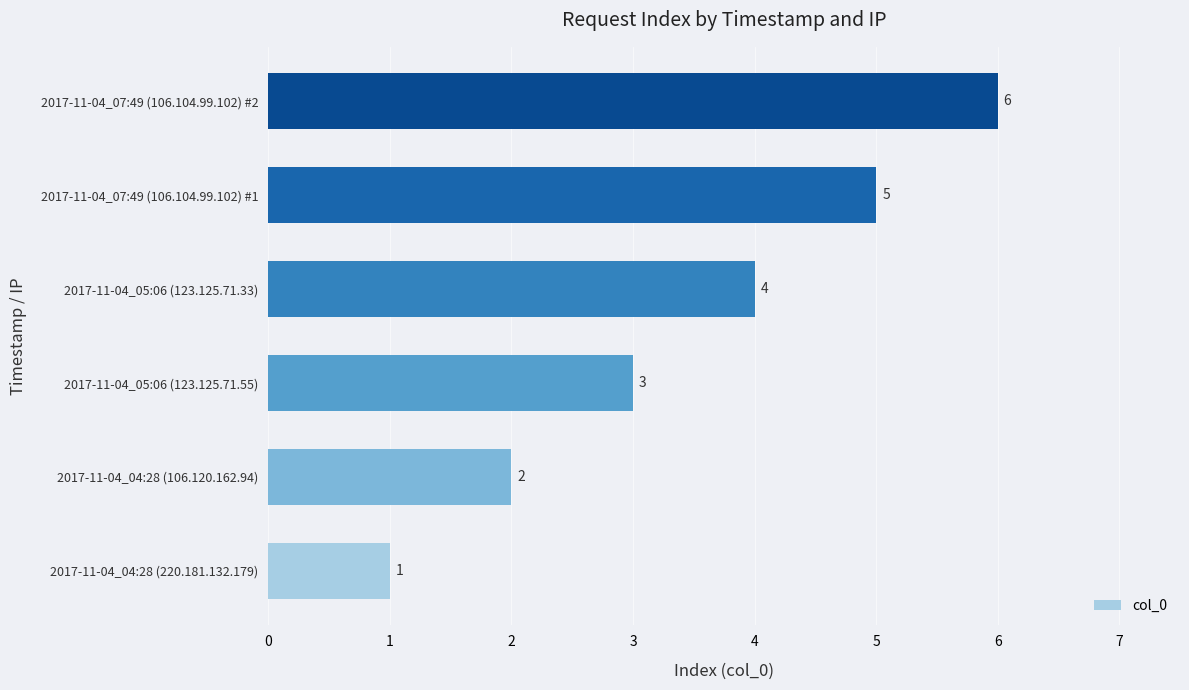

List the labels in order of value, smallest first.

2017-11-04_04:28 (220.181.132.179), 2017-11-04_04:28 (106.120.162.94), 2017-11-04_05:06 (123.125.71.55), 2017-11-04_05:06 (123.125.71.33), 2017-11-04_07:49 (106.104.99.102) #1, 2017-11-04_07:49 (106.104.99.102) #2